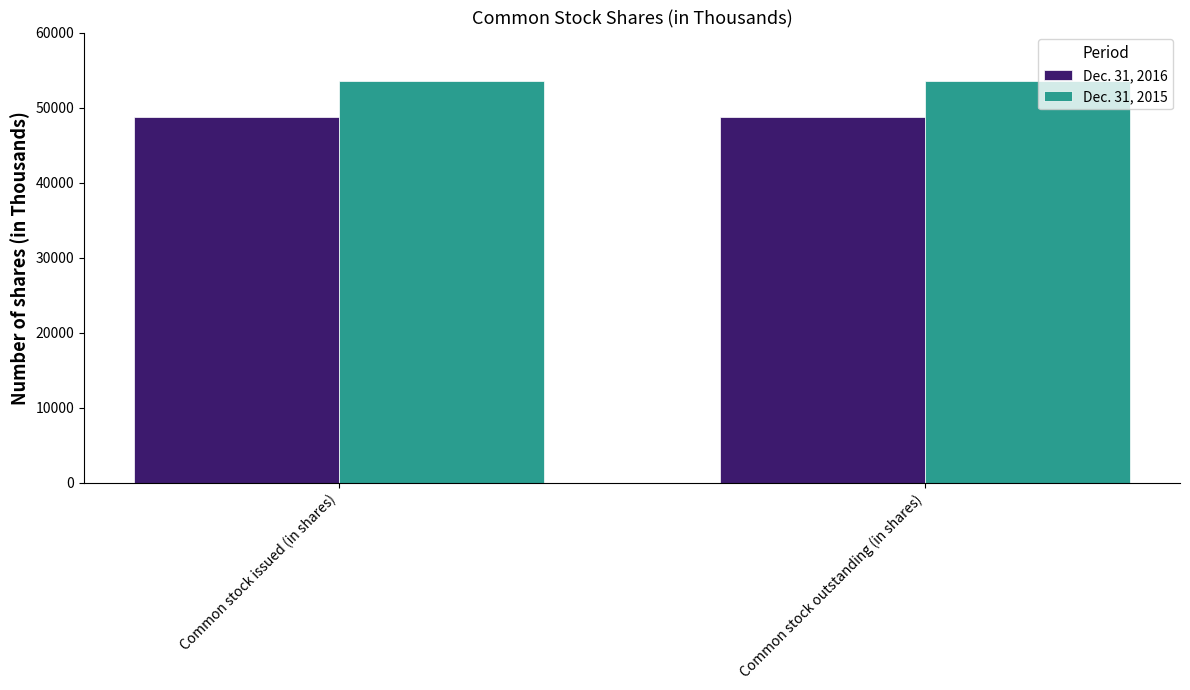

How many groups of bars are there?

2